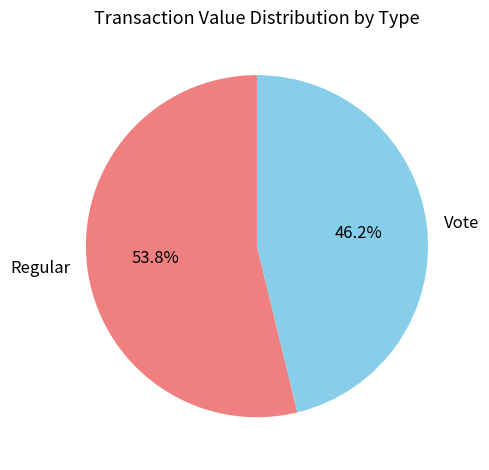

Rank the categories by value from highest to lowest.

Regular, Vote